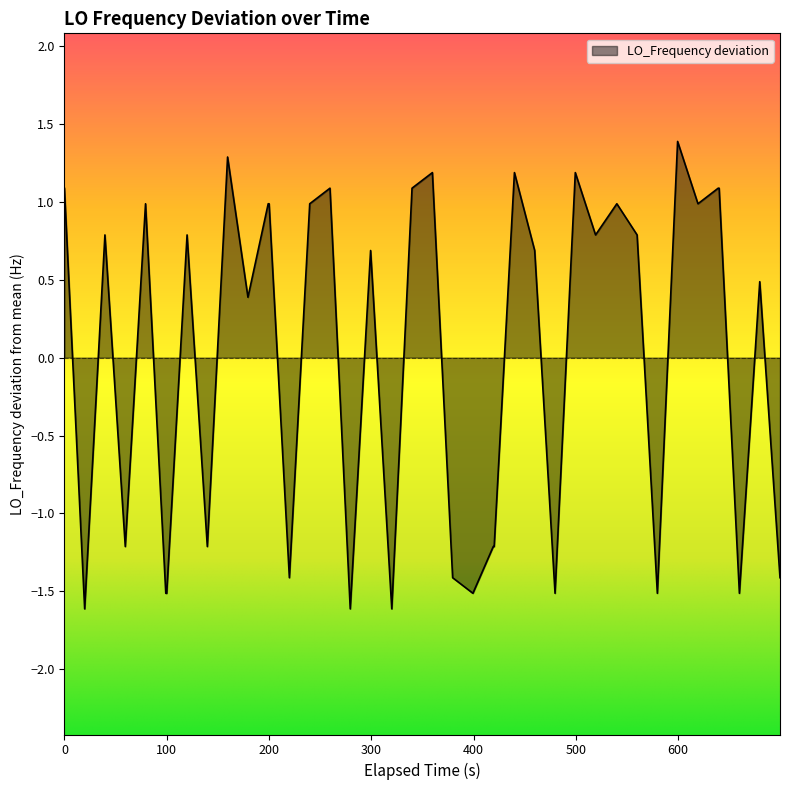

Reading right to left, what are all the values shown in this chart?

-1.4	0.5	-1.5	1.1	1.1	1.0	1.4	-1.5	0.8	1.0	0.8	1.2	-1.5	0.7	1.2	-1.2	-1.2	-1.5	-1.4	1.2	1.1	-1.6	0.7	-1.6	1.1	1.0	-1.4	1.0	1.0	0.4	1.3	-1.2	0.8	-1.5	-1.5	1.0	-1.2	0.8	-1.6	1.1